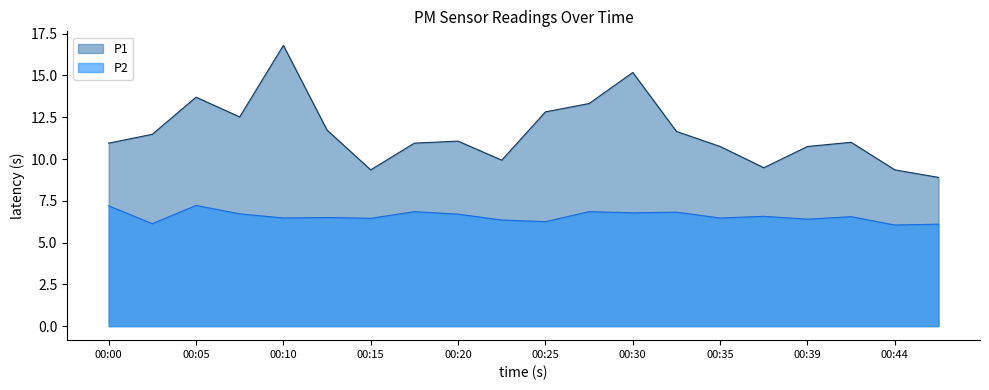

Reading left to right, extract all data points from this chart.

P1: 00:00=10.9	00:03=11.5	00:05=13.7	00:08=12.5	00:10=16.8	00:13=11.7	00:15=9.3	00:17=10.9	00:20=11.1	00:22=9.9	00:25=12.8	00:27=13.3	00:30=15.2	00:32=11.7	00:35=10.8	00:37=9.5	00:39=10.8	00:42=11.0	00:44=9.3	00:47=8.9
P2: 00:00=7.2	00:03=6.1	00:05=7.2	00:08=6.7	00:10=6.5	00:13=6.5	00:15=6.5	00:17=6.8	00:20=6.7	00:22=6.3	00:25=6.2	00:27=6.8	00:30=6.8	00:32=6.8	00:35=6.5	00:37=6.6	00:39=6.4	00:42=6.5	00:44=6.0	00:47=6.1